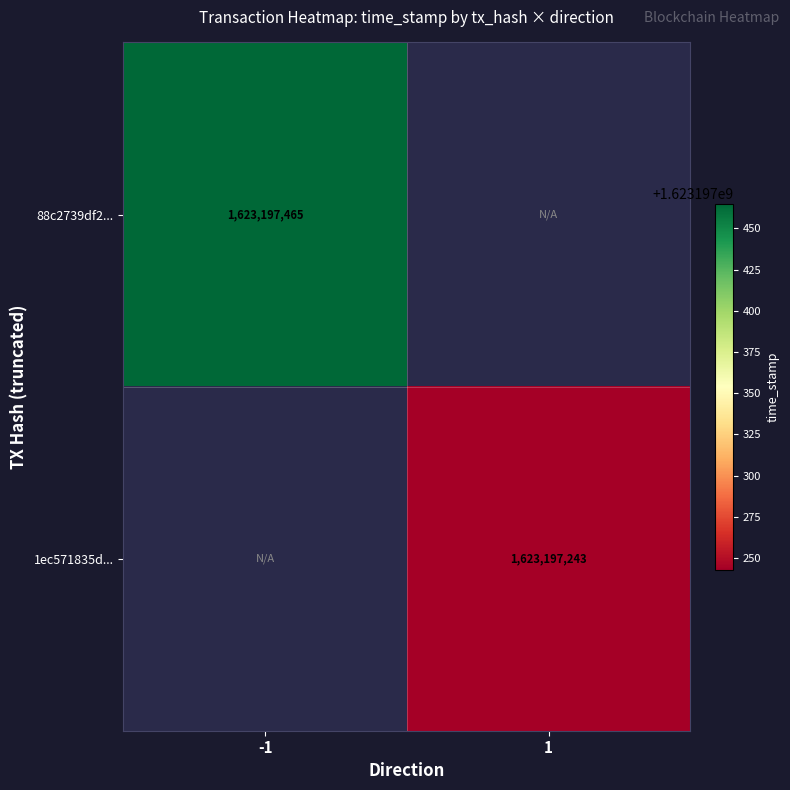

Rank the categories by 1ec571835d273b02f53606b60e4d44b0aba7606 value from highest to lowest.

1, -1